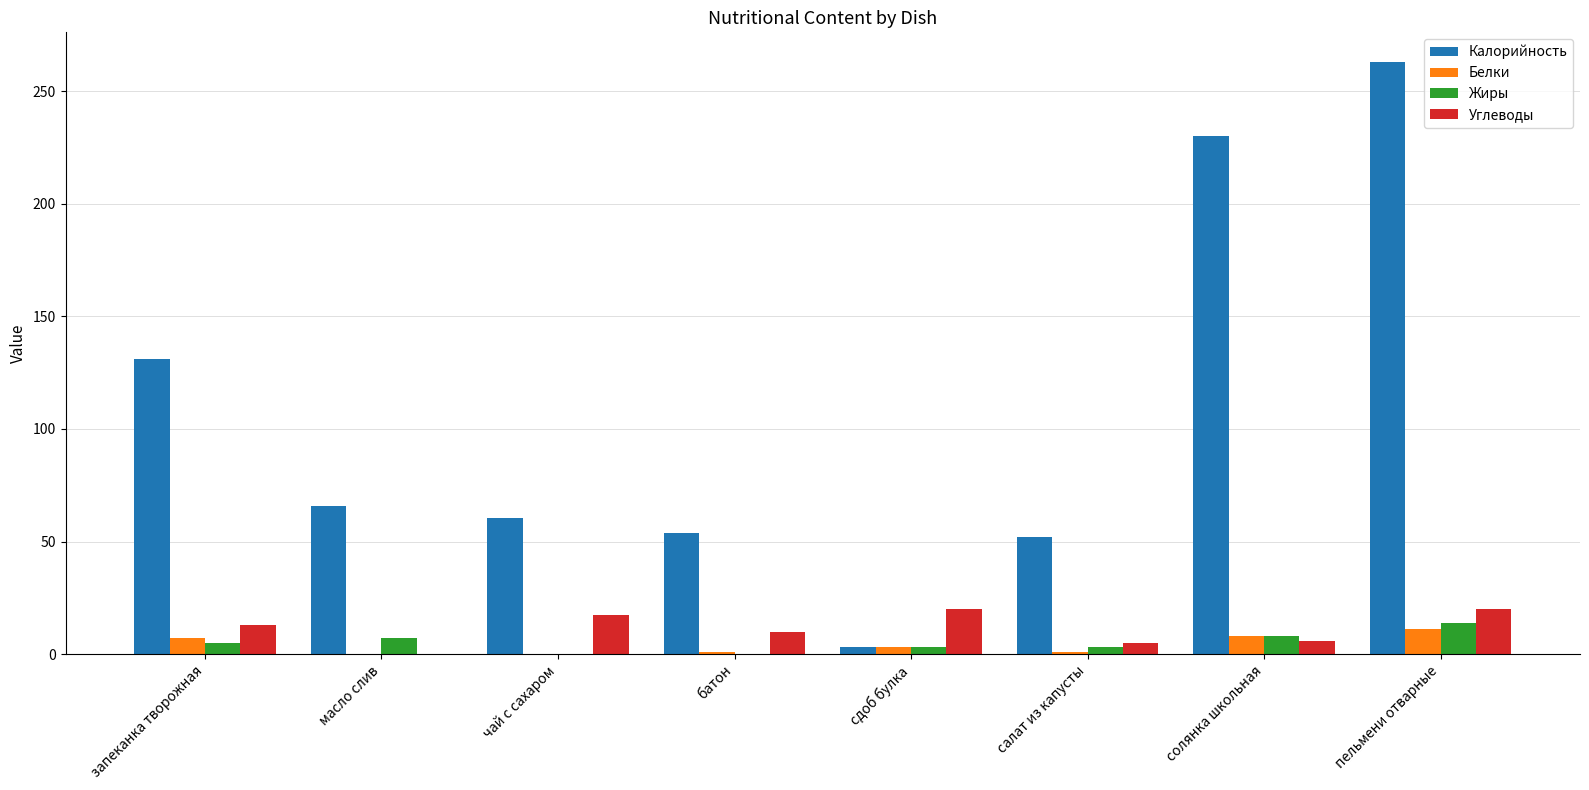

Which label corresponds to the largest value in the chart?

пельмени отварные